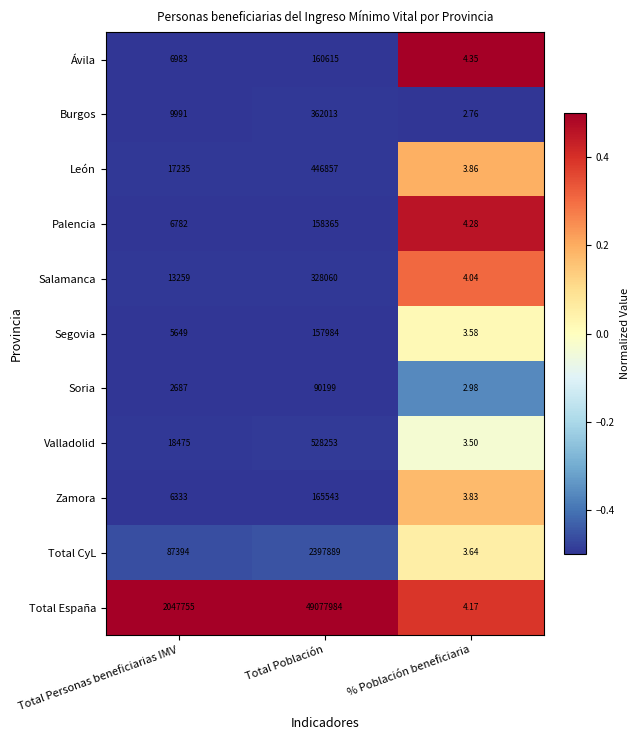

Which category has the highest value across all series?

Total Población